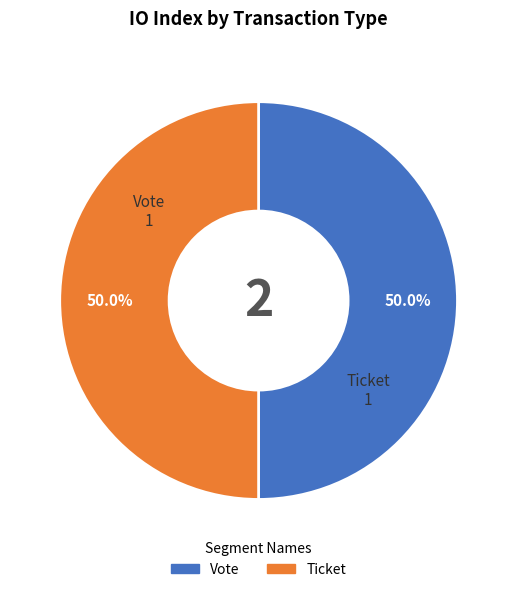

What is the ratio of the value at Vote to the value at Ticket?

1.0